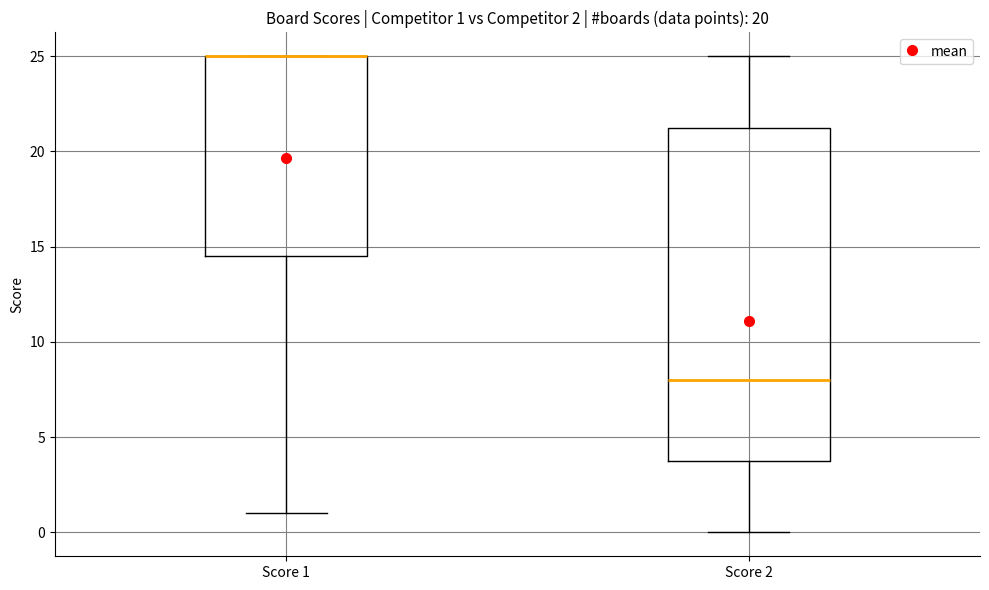

Comparing the boxes themselves (not the whiskers), which one is the tallest?

Score 2